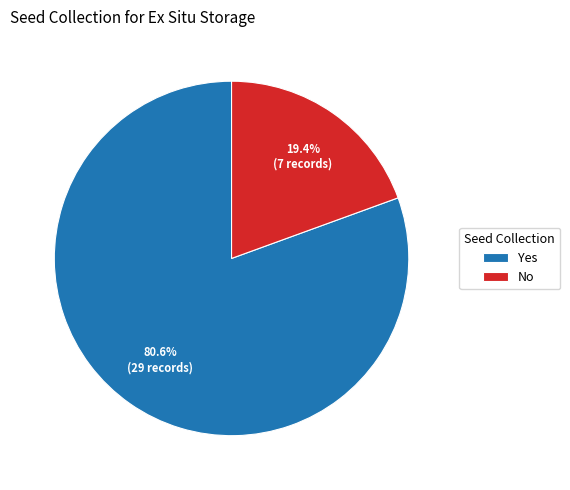

Which has a higher value, No or Yes?

Yes